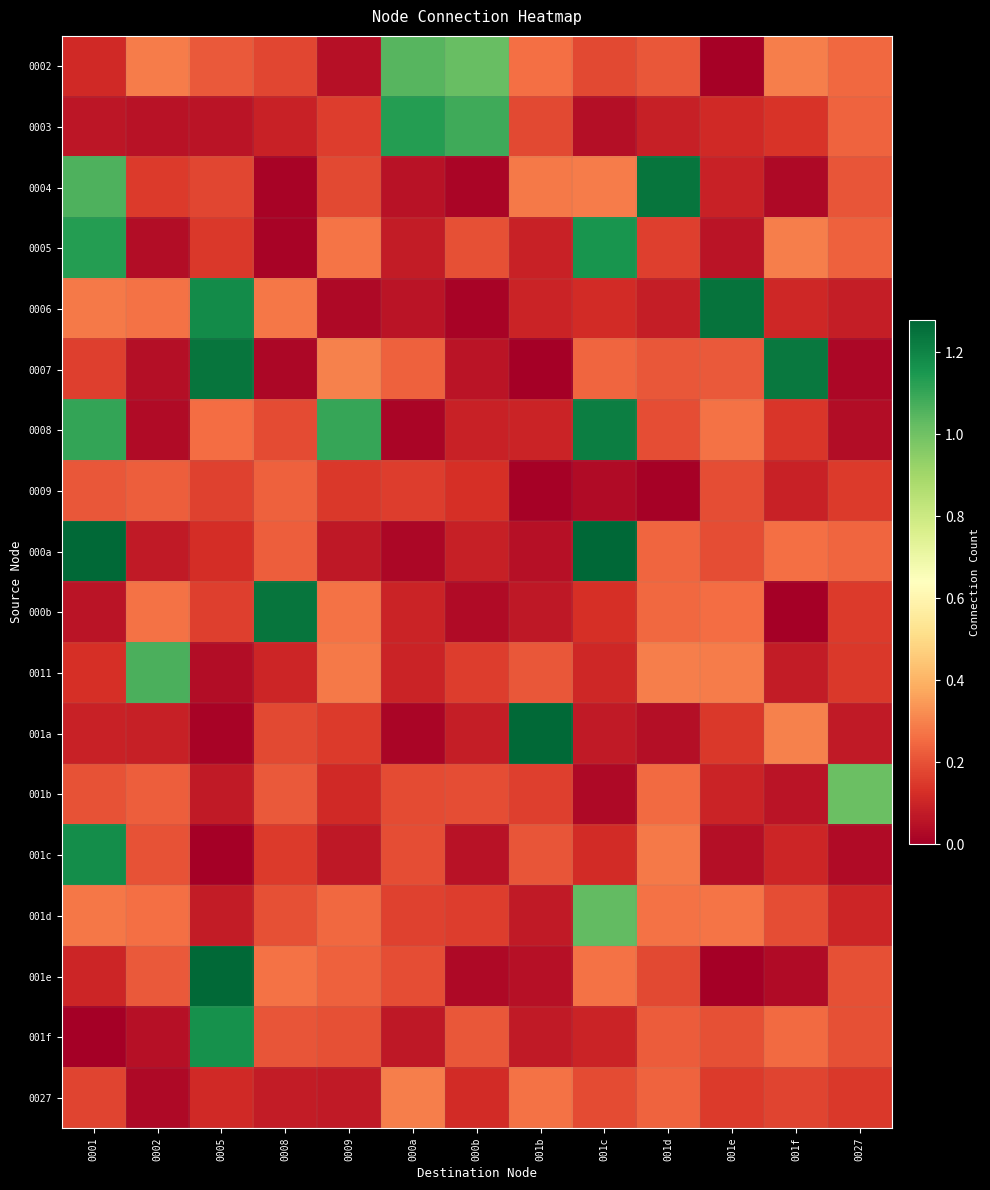

List the series in order of their peak value, highest first.

000a, 001a, 001e, 0006, 0004, 000b, 0007, 0008, 001c, 001f, 0005, 0003, 0011, 0002, 001d, 001b, 0027, 0009